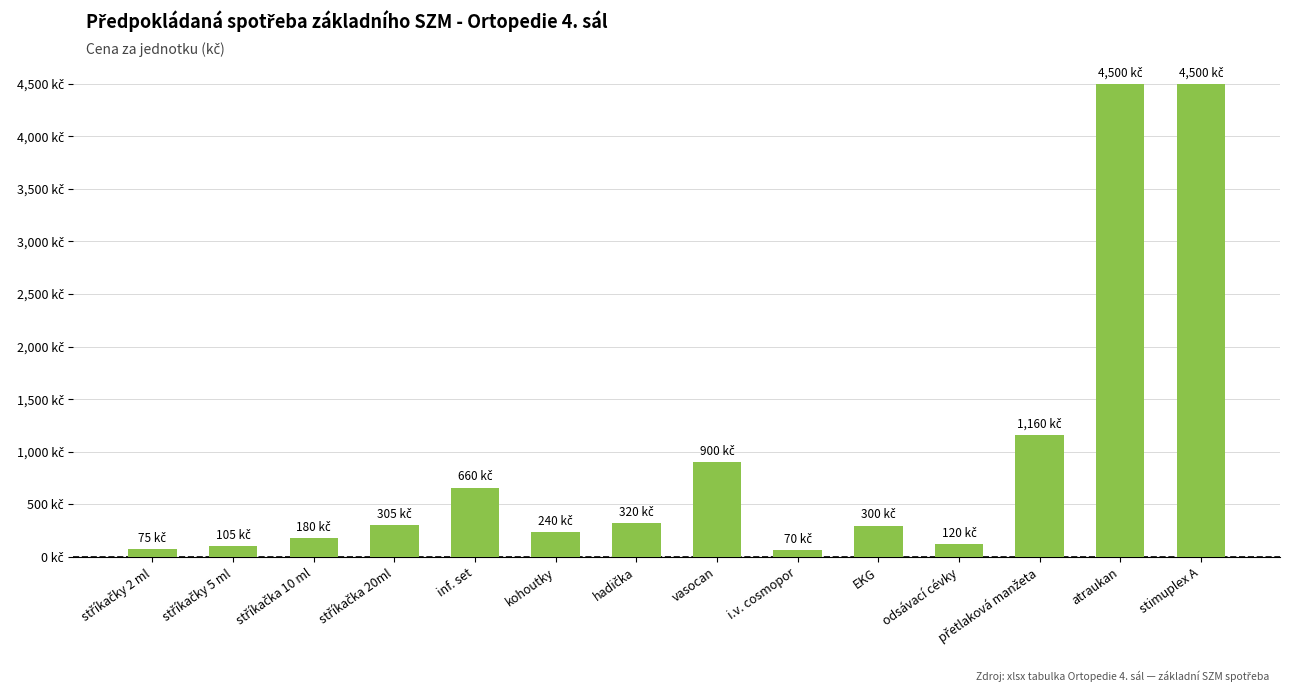

Does the chart contain any negative values?

No